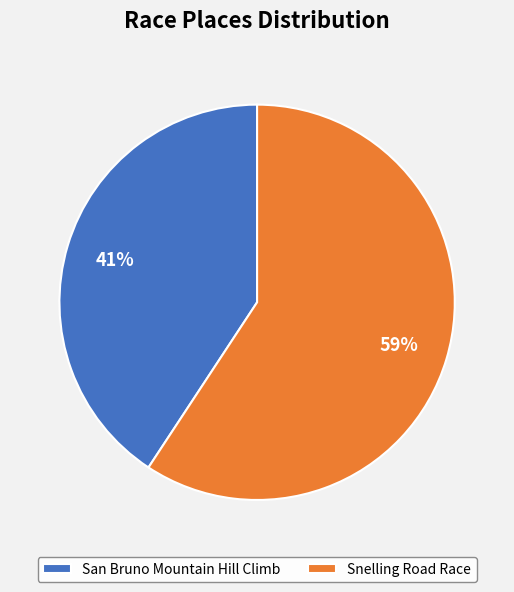

Approximately how many times larger is the value at San Bruno Mountain Hill Climb compared to Snelling Road Race?

0.7